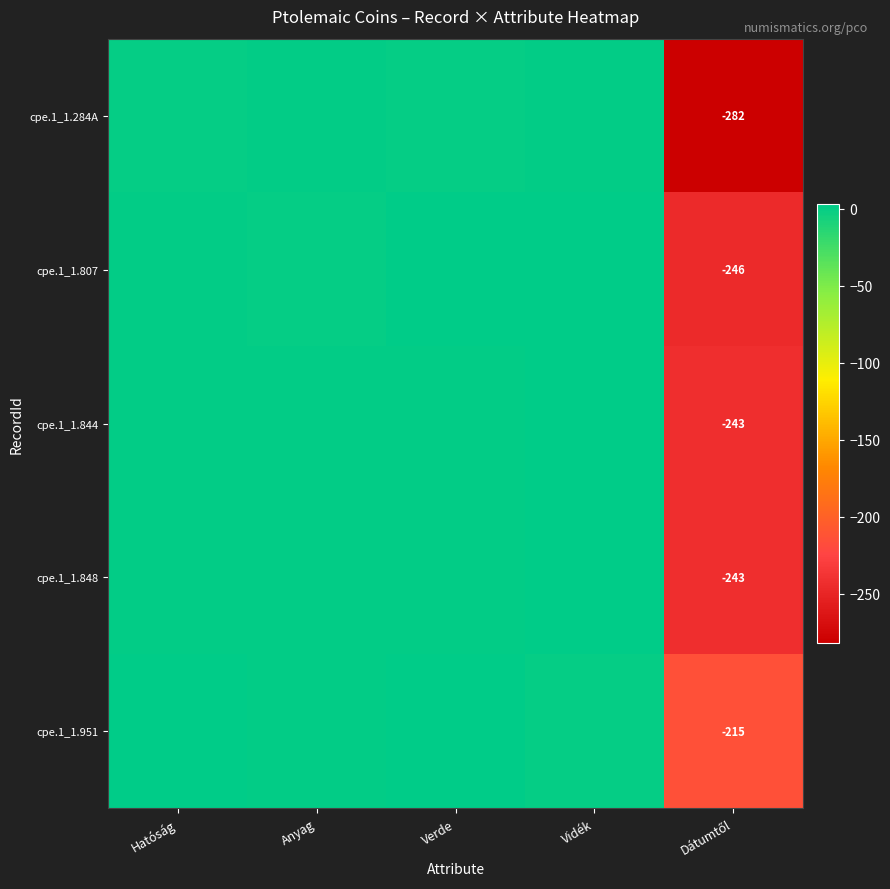

What is the total value across all series at Dátumtől?

-1229